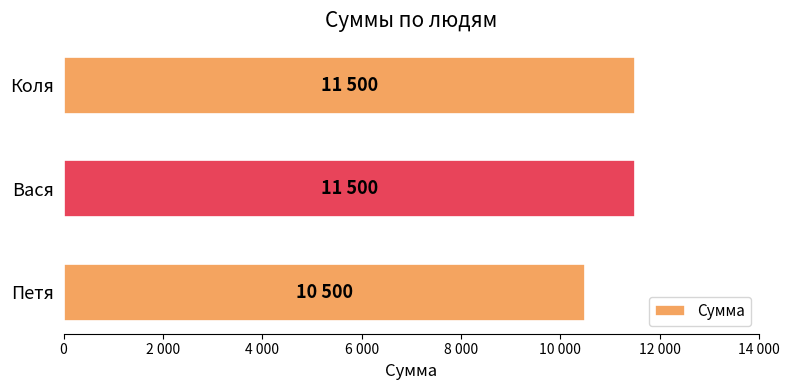

Does the chart contain any negative values?

No